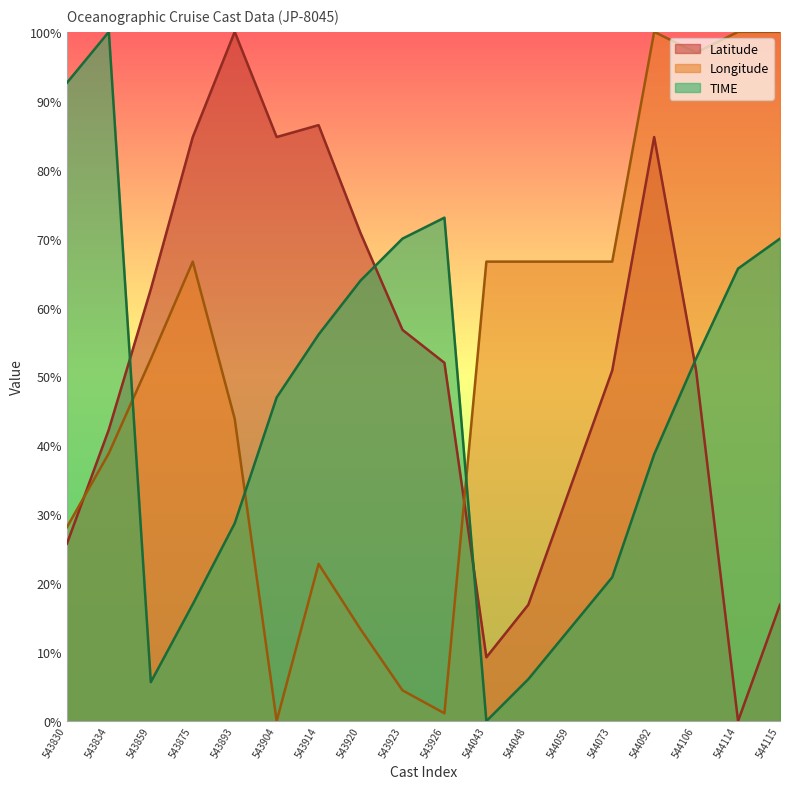

At which category is the sum across all series the highest?

544092